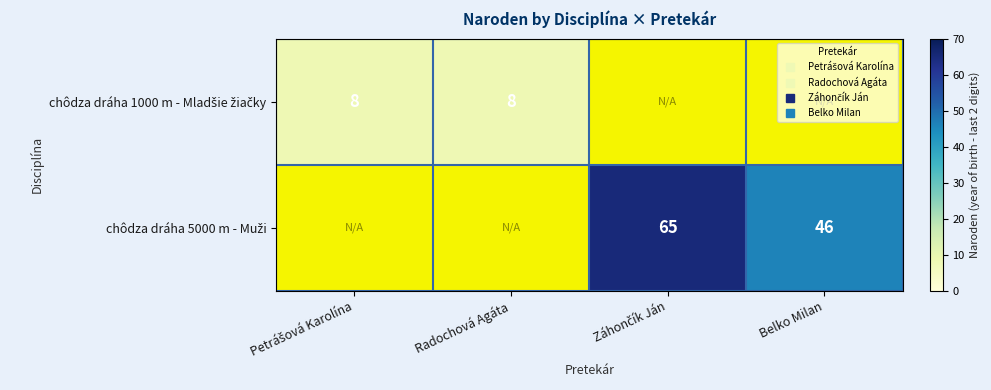

Where is chôdza dráha 1000 m - Mladšie žiačky nearest to the value 8?

Petrášová Karolína